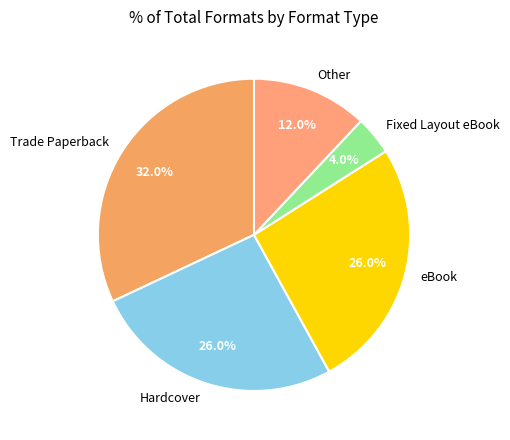

Between Fixed Layout eBook and eBook, which is larger?

eBook